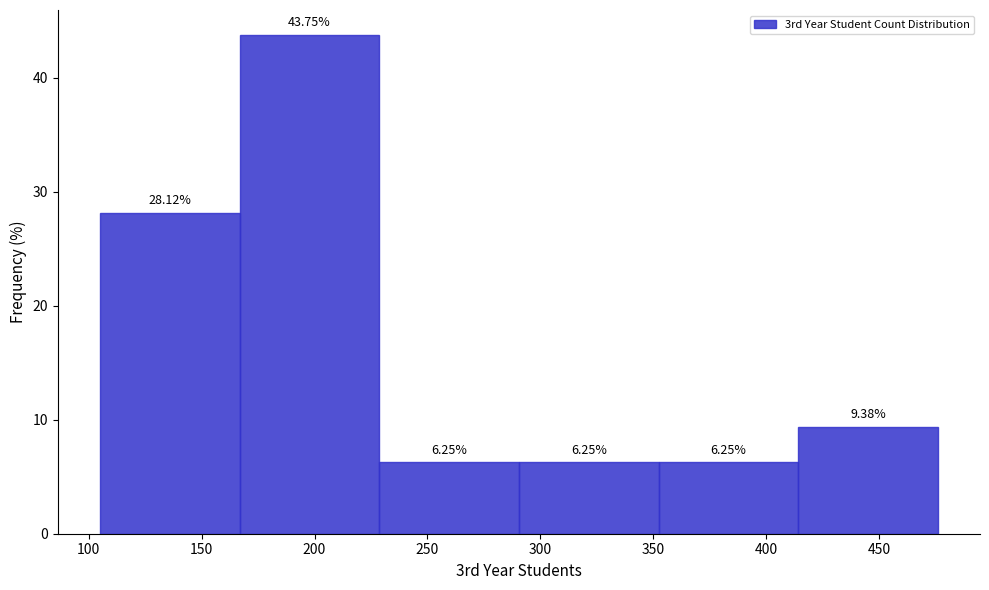

How tall is the bar that spans 350 to 415 on the x-axis? The bar edges are not printed on the chart, so give them approximately, as read against the axis.

6.25